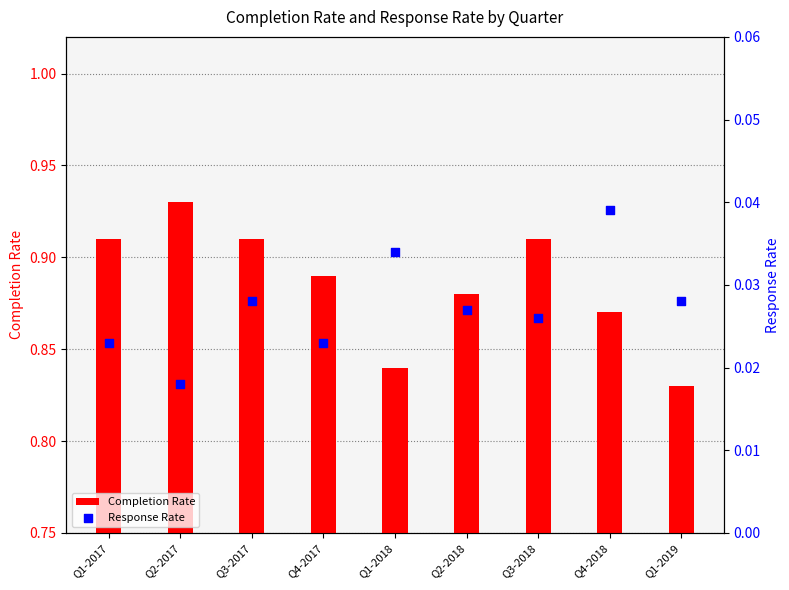

At which category is the sum across all series the highest?

Q2-2017